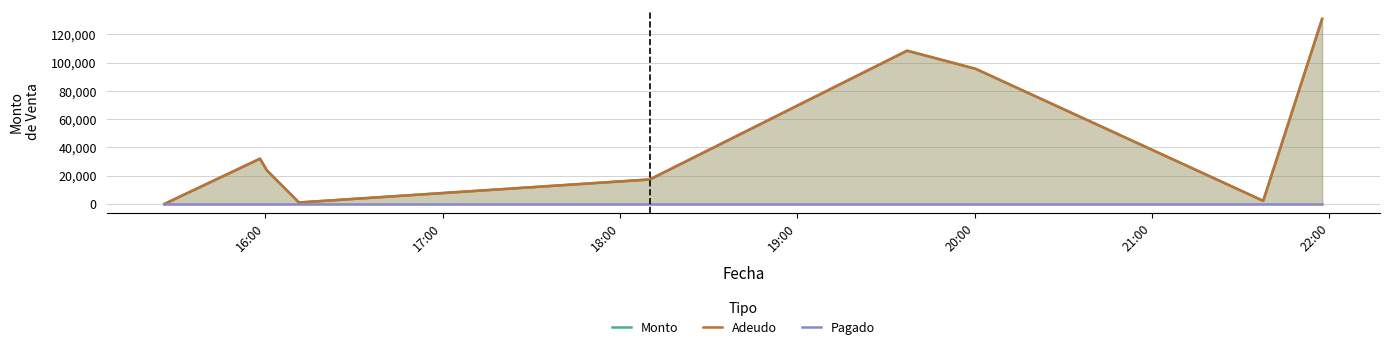

List the series in order of their peak value, lowest first.

Pagado, Monto, Adeudo